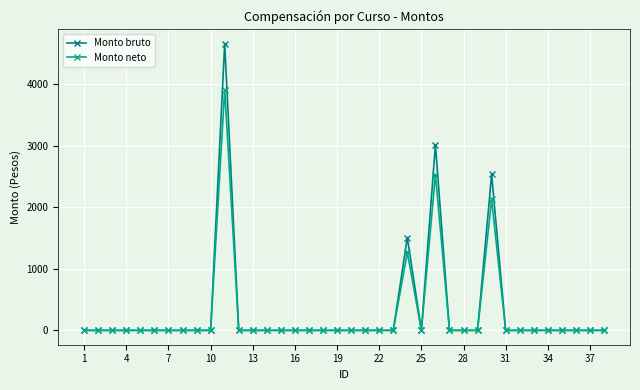

List the series in order of their peak value, lowest first.

Monto neto, Monto bruto